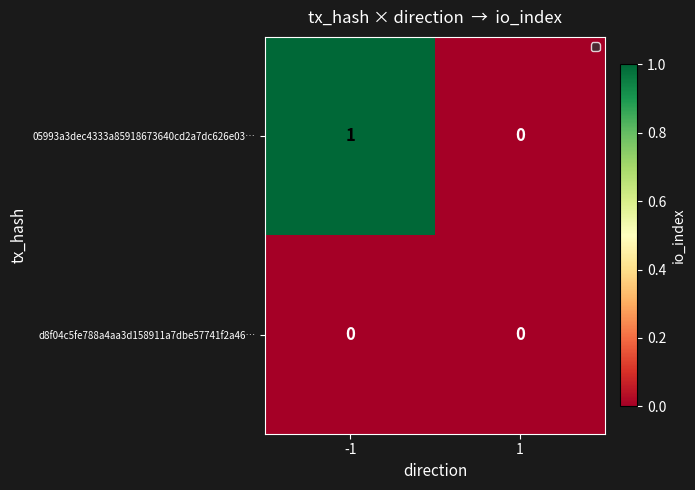

Which series changed the most between -1 and 1?

05993a3dec4333a85918673640cd2a7dc626e03…